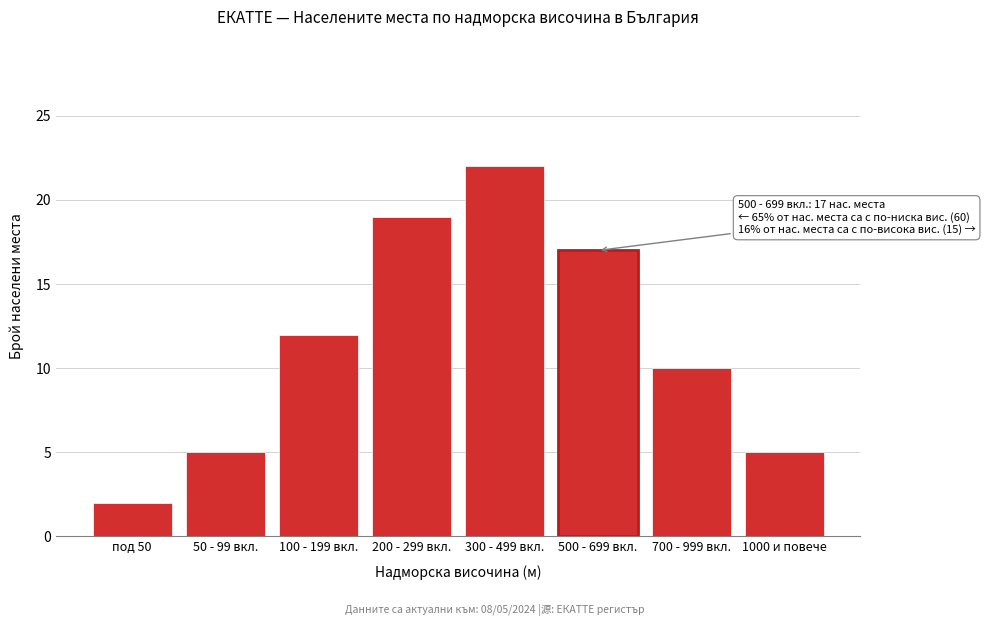

Reading right to left, list all the values displayed in this chart.

5	10	17	22	19	12	5	2